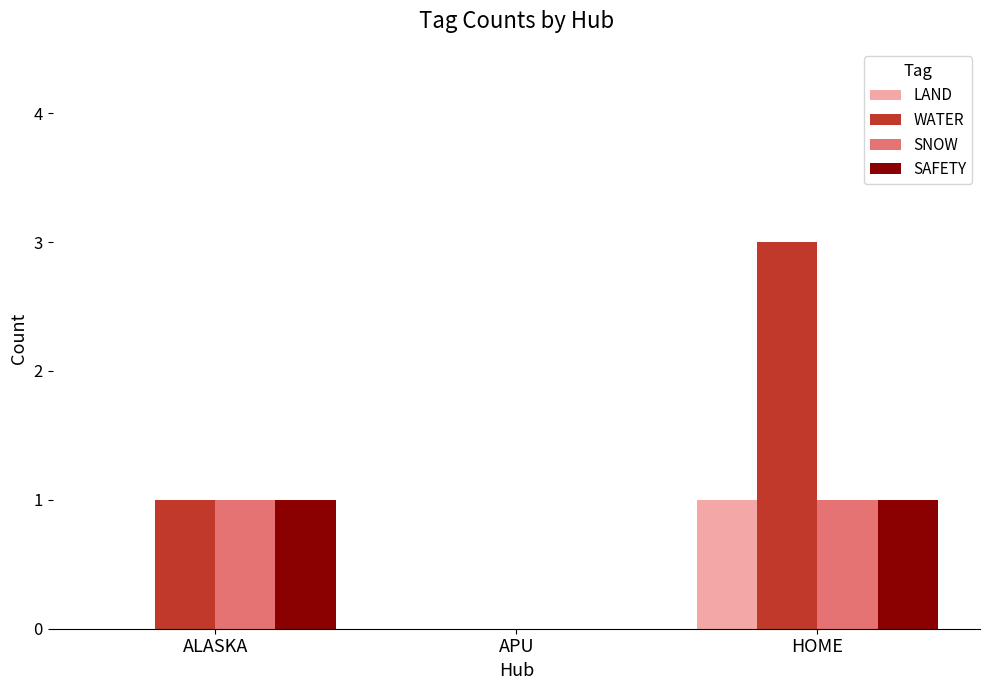

Reading right to left, extract all data points from this chart.

LAND: HOME=1	APU=0	ALASKA=0
WATER: HOME=3	APU=0	ALASKA=1
SNOW: HOME=1	APU=0	ALASKA=1
SAFETY: HOME=1	APU=0	ALASKA=1